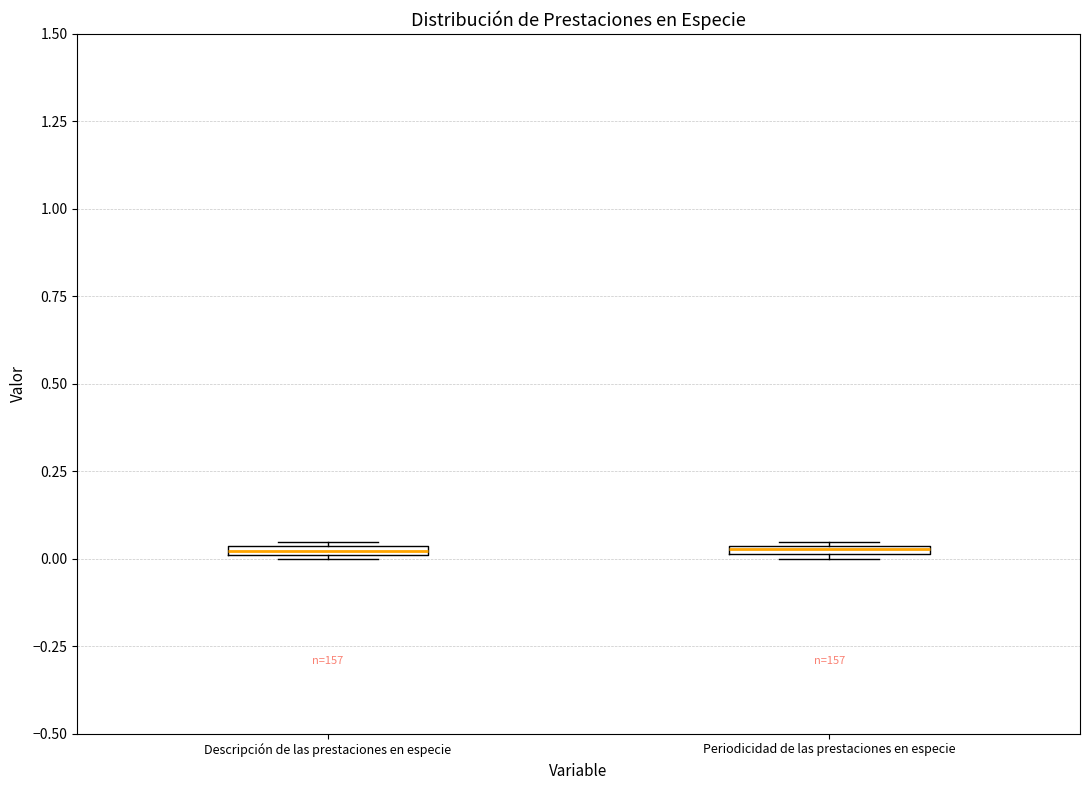

Where is the lower edge of the box for Periodicidad de las prestaciones en especie on the y-axis? The values are not printed on the chart, so give them approximately, as read against the axis.

0.00